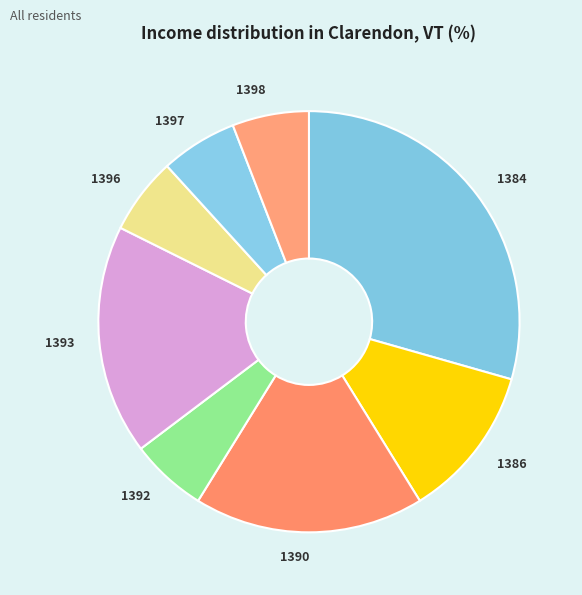

Approximately how many times larger is the value at 1393 compared to 1397?

3.0